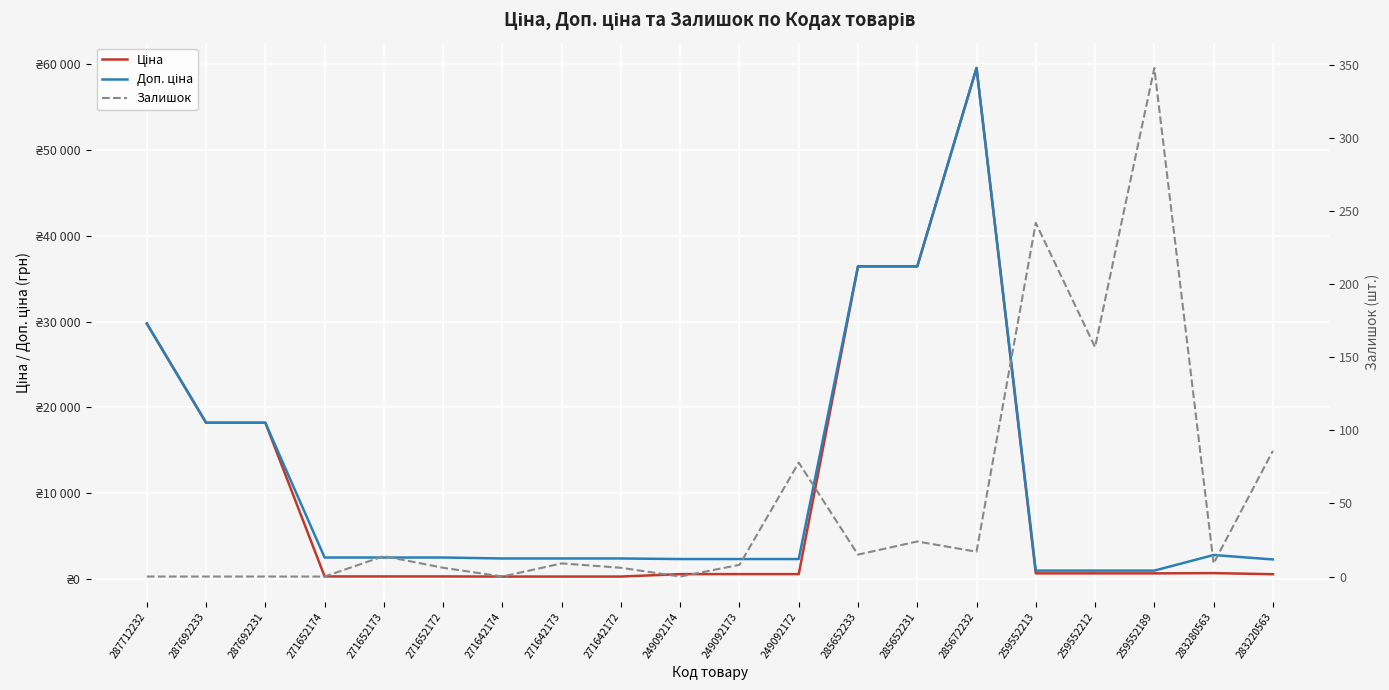

At which category does Доп. ціна reach its first local peak?

285672232